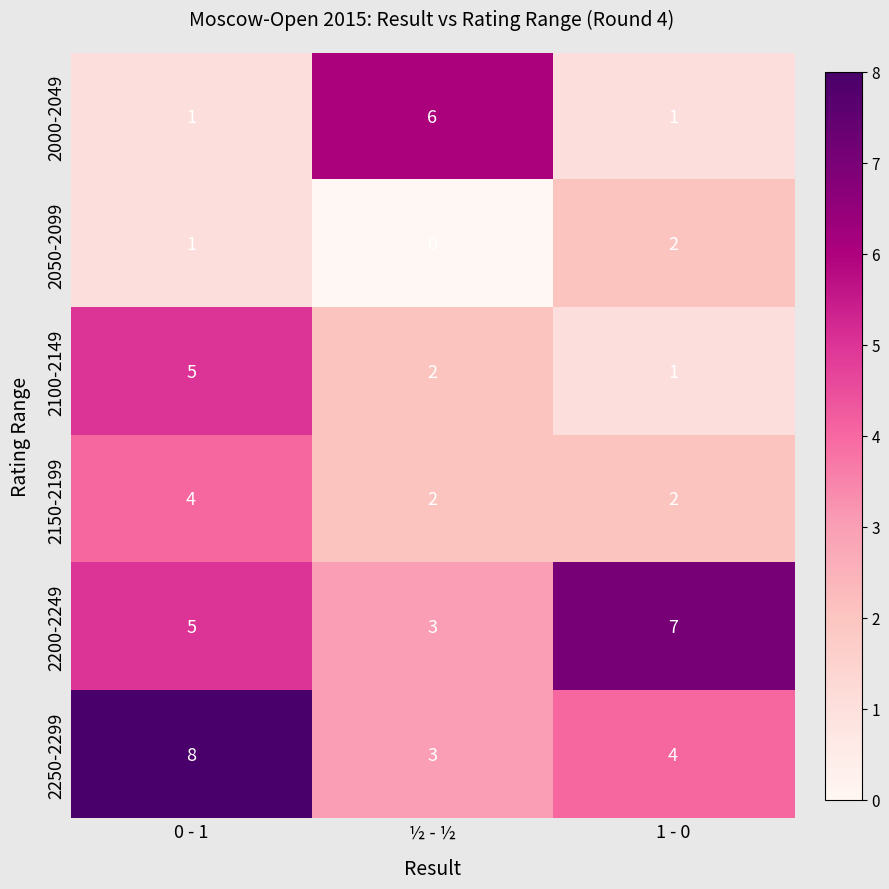

What is the spread (max minus min) of values at ½ - ½?

6